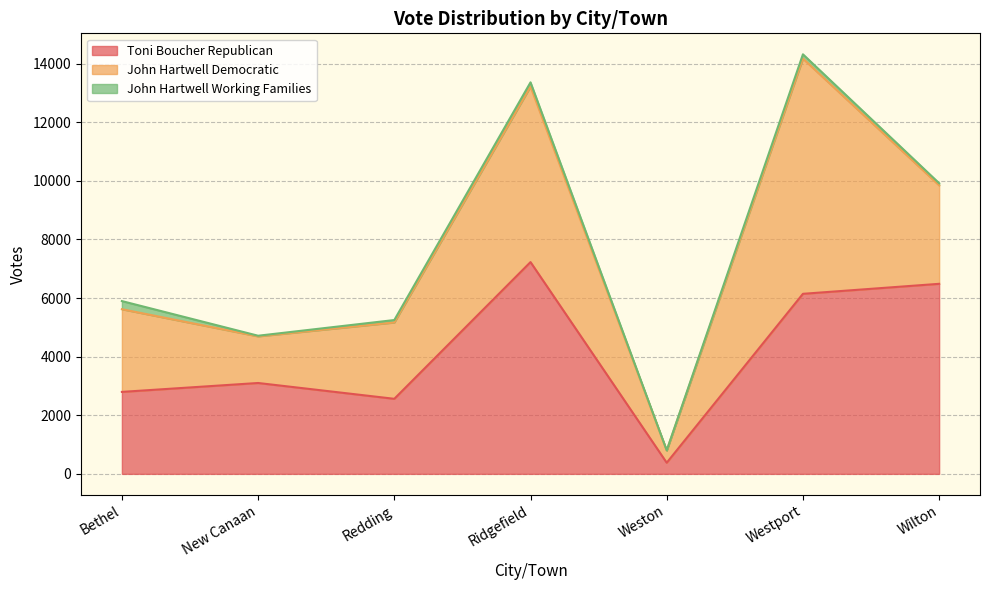

What is the minimum value for Toni Boucher Republican?

380